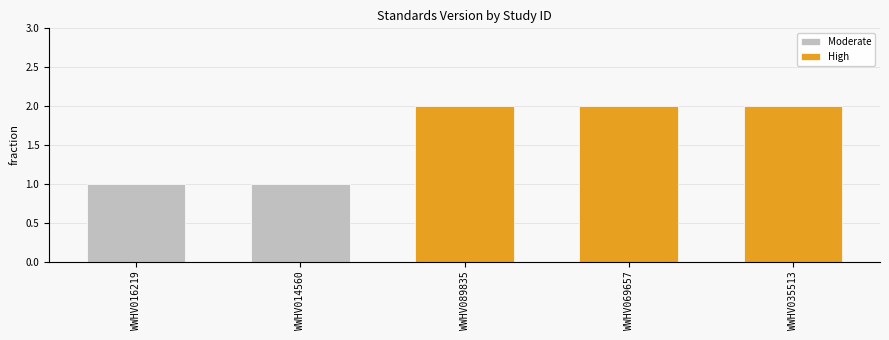

What is the sum of all values?

8